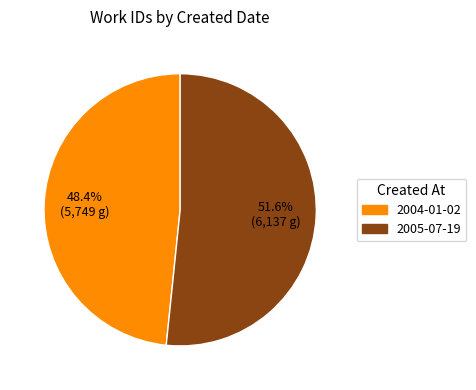

To the nearest percent, what is the average slice percentage?

50%